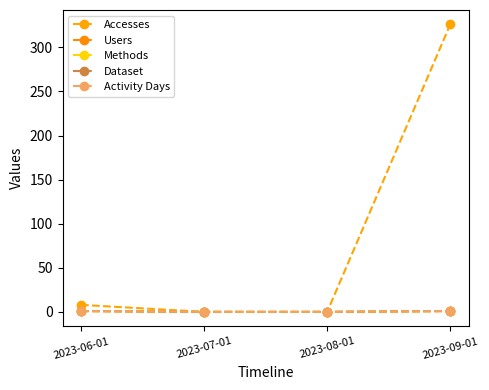

Reading left to right, transcribe all the data shown in this chart.

Accesses: 8	0	0	326
Users: 1	0	0	1
Methods: 1	0	0	1
Dataset: 1	0	0	1
Activity Days: 1	0	0	1